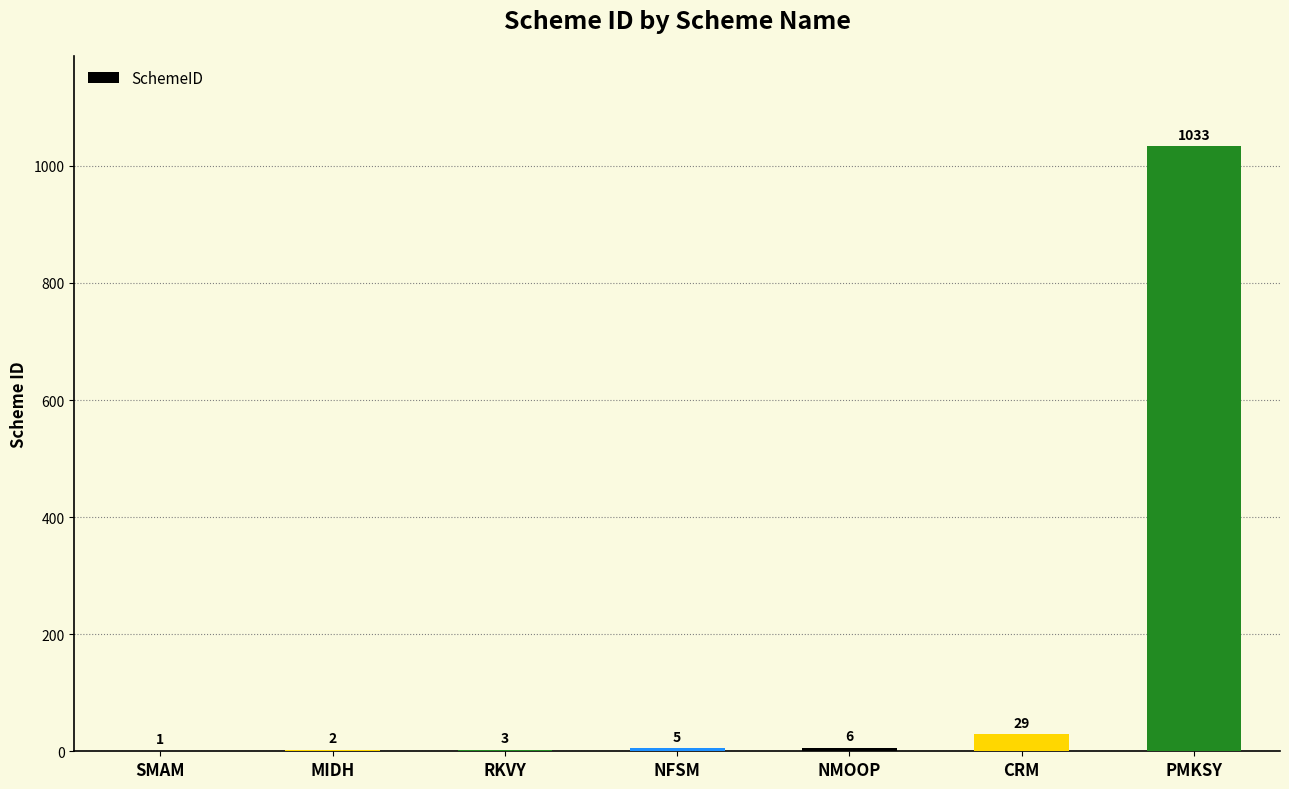

What is the change in value from SMAM to CRM?

+28